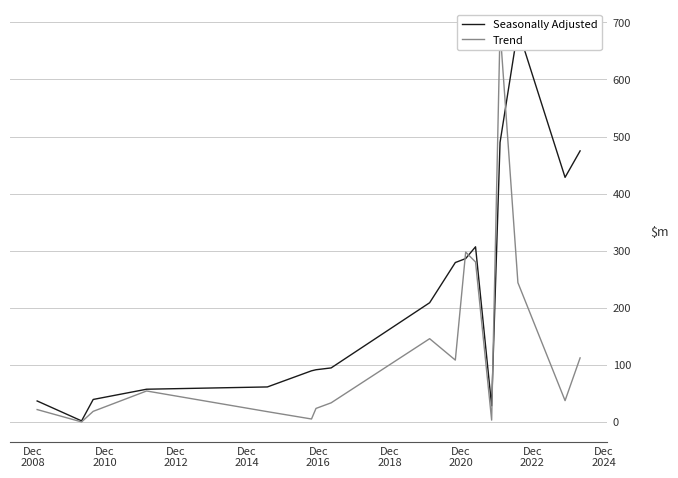

Which series has the largest total across all categories?

Seasonally Adjusted